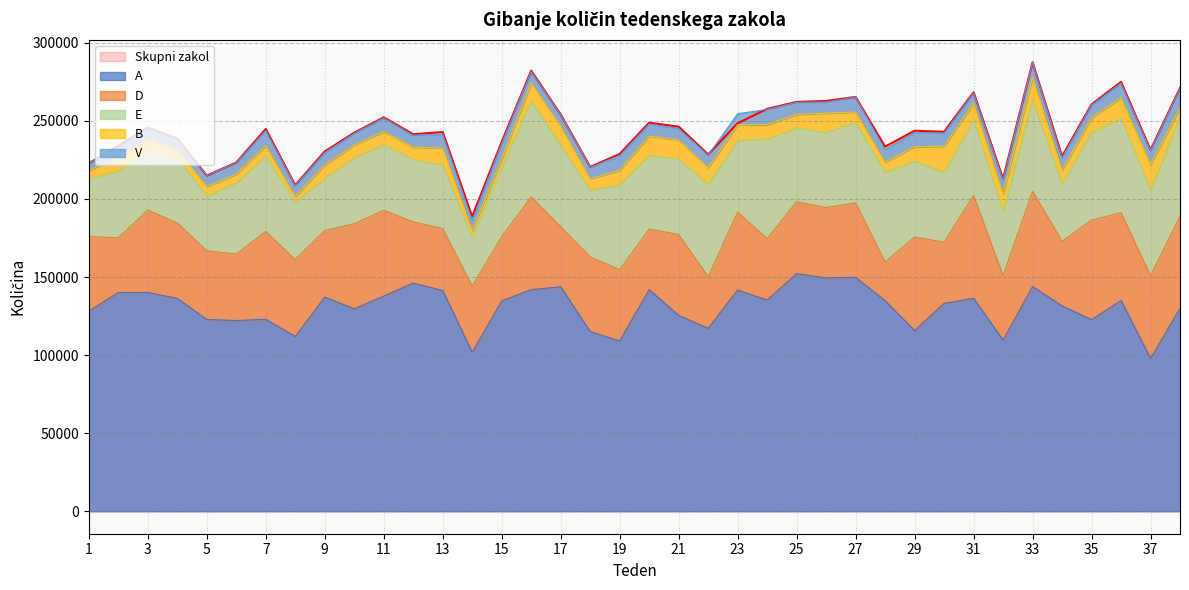

True or false: D has more than 1 points higher than both neighbors.

True